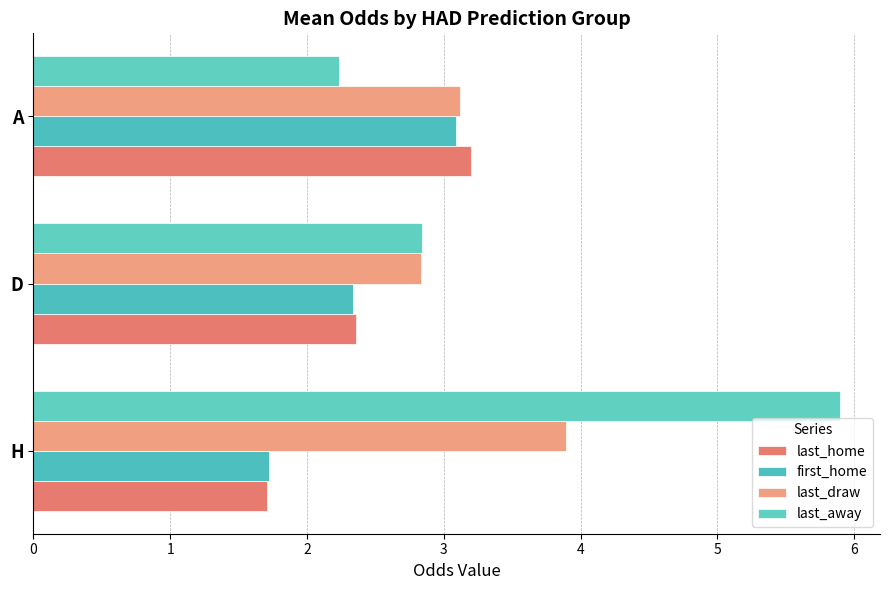

How many data points in first_home are above 2?

2